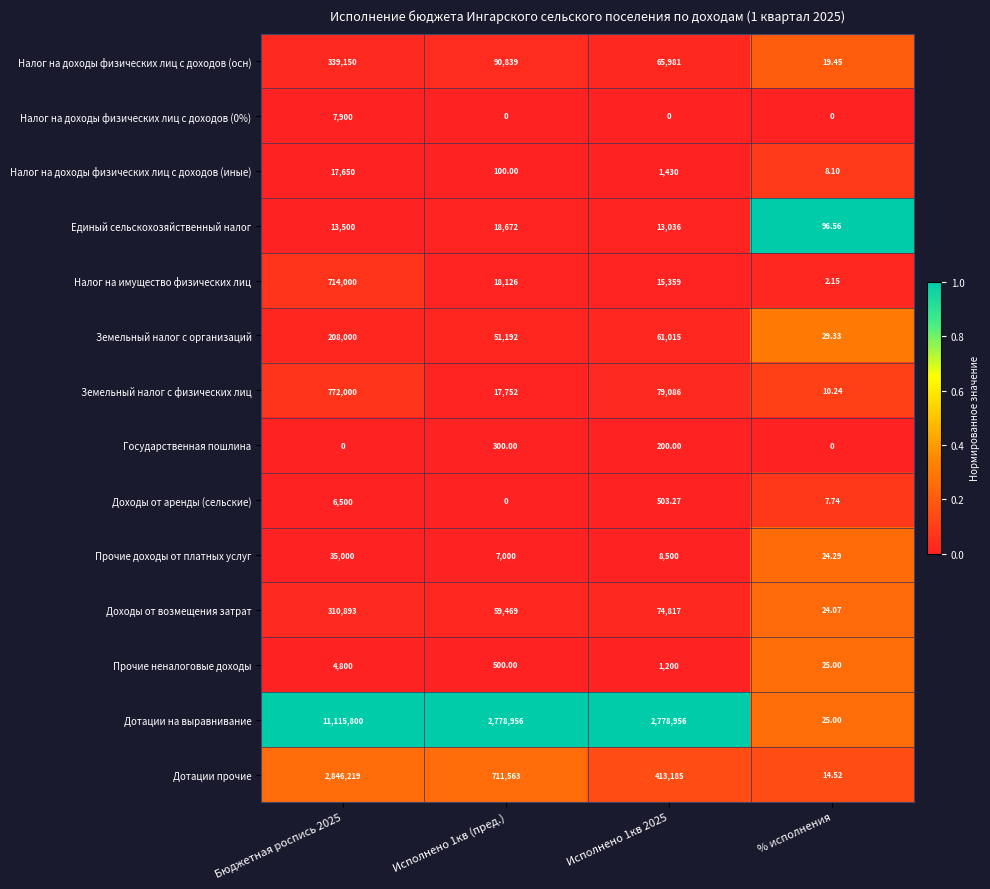

Which series has the widest spread of values?

Дотации на выравнивание